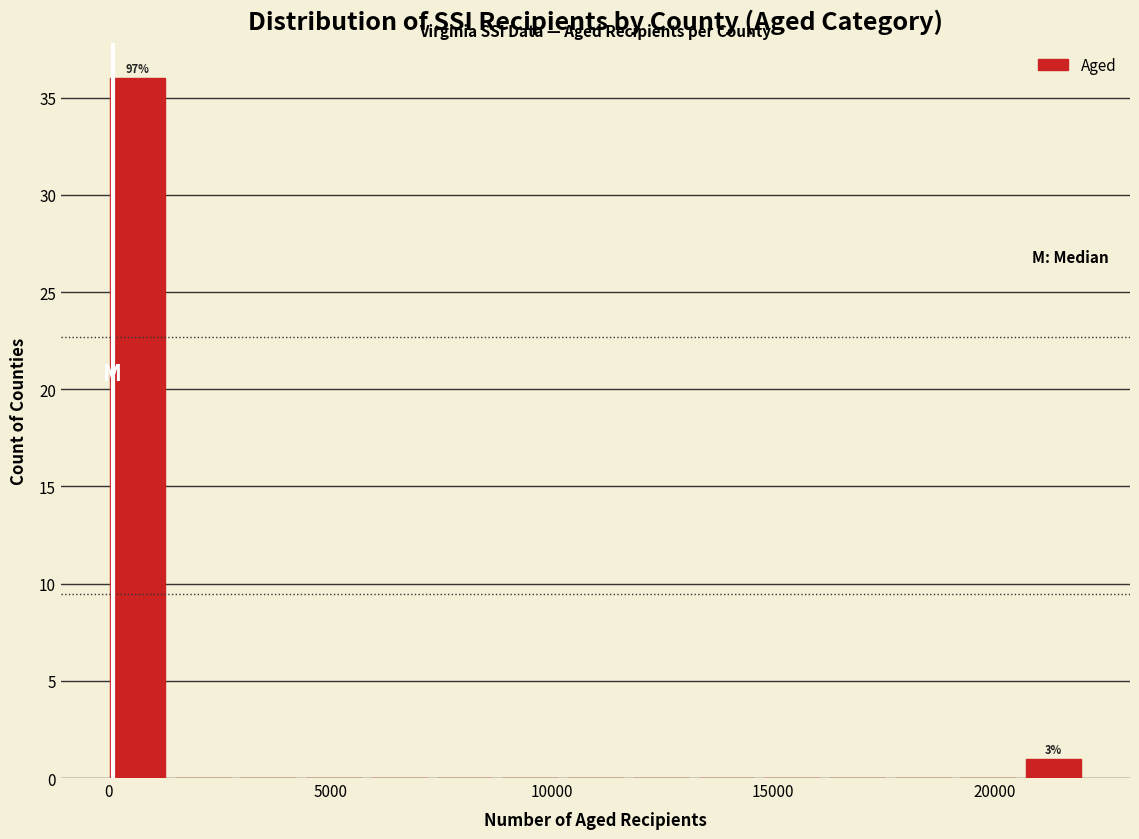

Read against the x-axis, roughly where is the centre of the tallest bar?

500